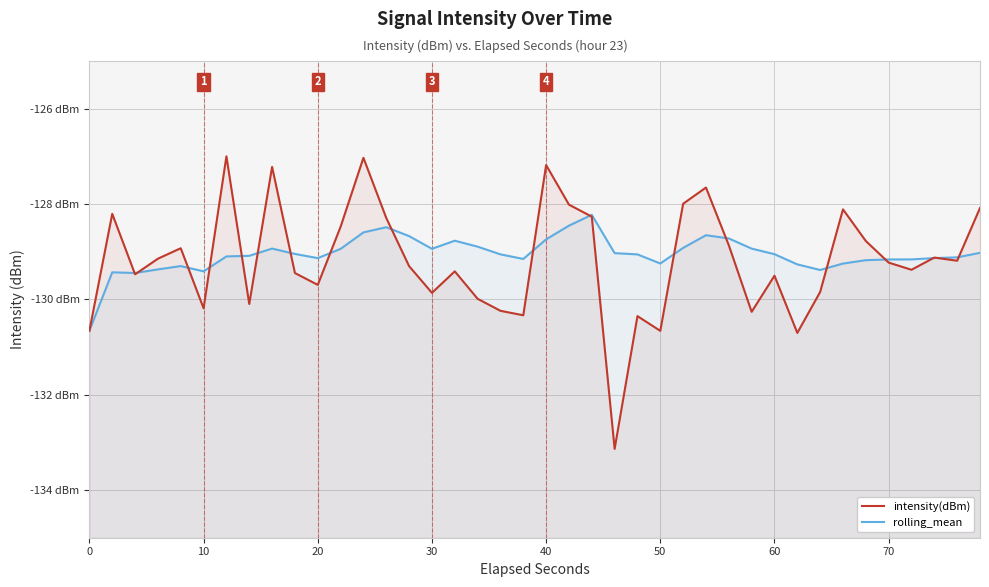

True or false: rolling_mean has a value of -90.3 at 30.

False